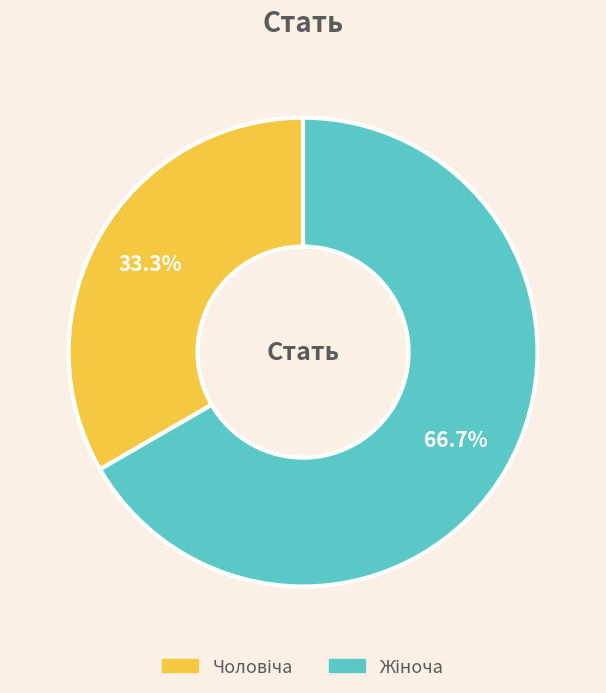

Does any single category account for the majority?

Yes